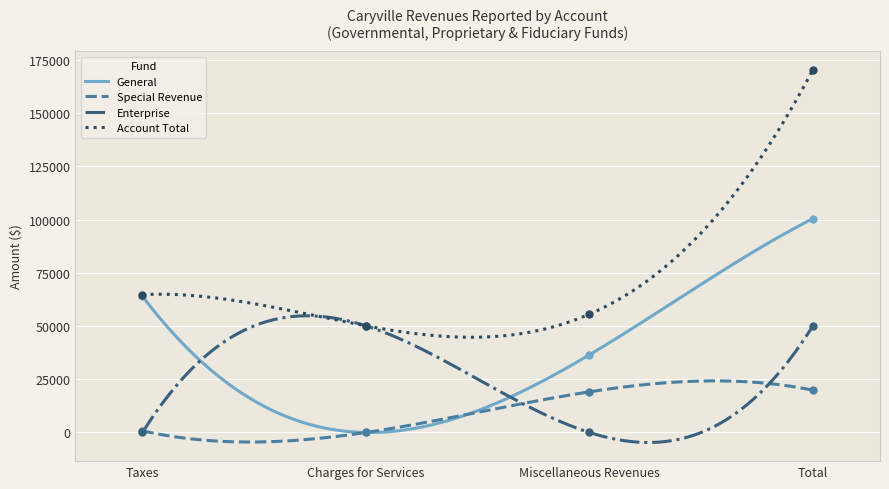

At how many categories does at least one series exceed 13625?

4